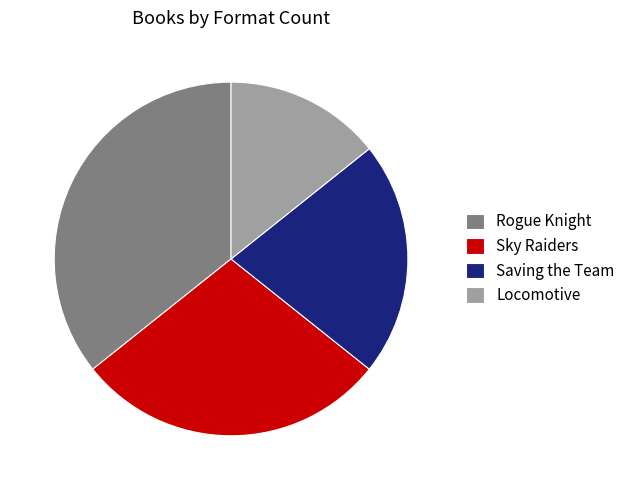

Which slice is the smallest?

Locomotive